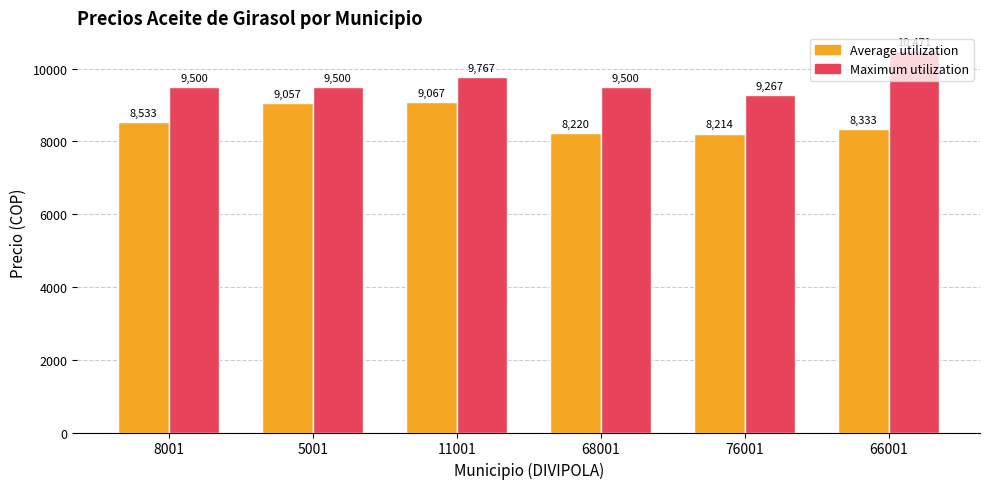

What position from the left is 8001?

1